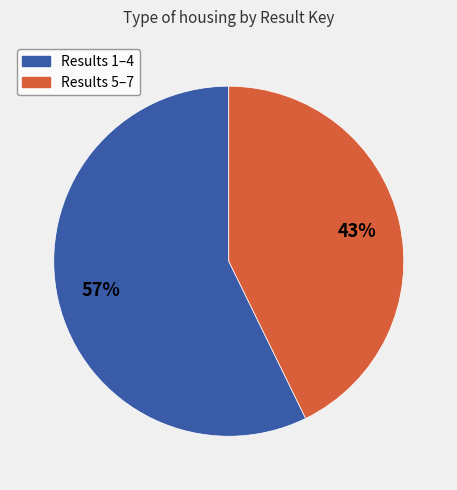

To the nearest percent, what is the average slice percentage?

50%